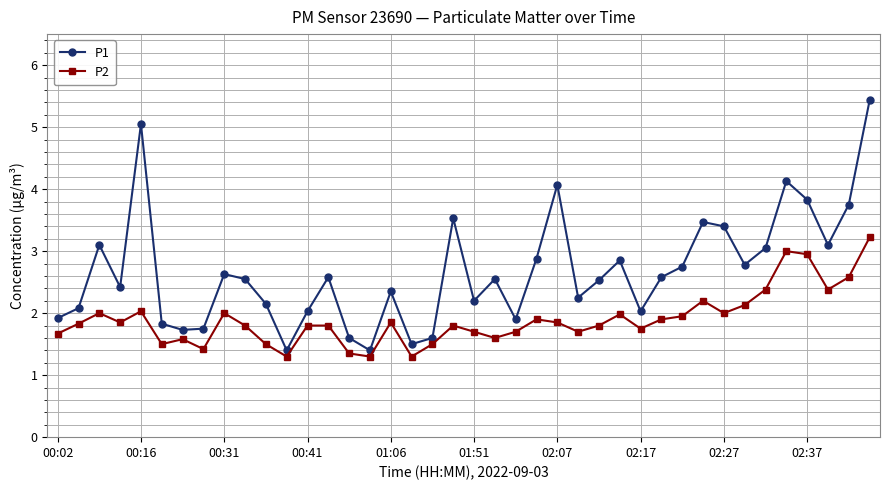

Rank the series by their maximum value, from lowest to highest.

P2, P1